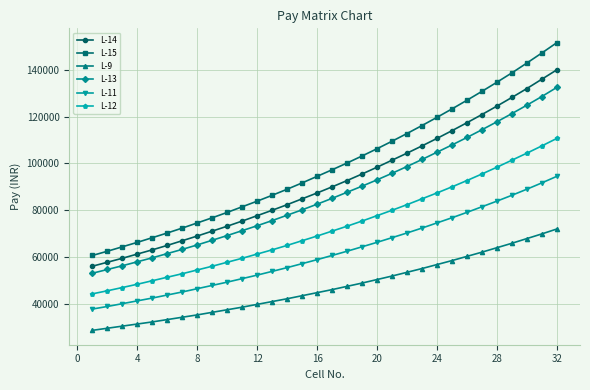

True or false: L-13 has more than 1 interior local peaks.

False